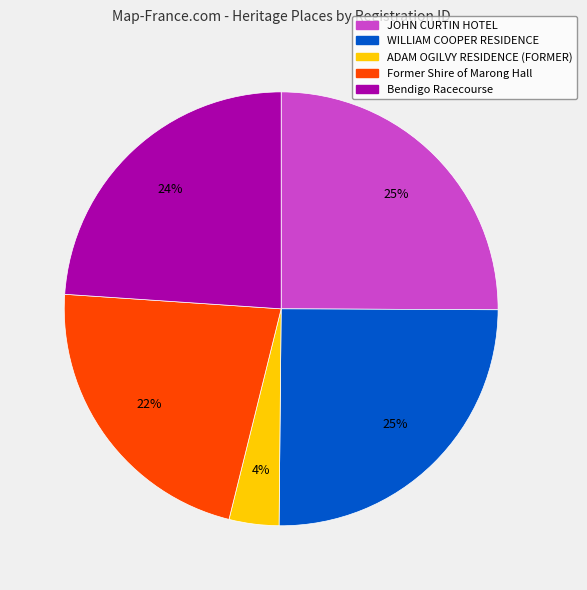

What percentage is the WILLIAM COOPER RESIDENCE slice, to the nearest percent?

25%